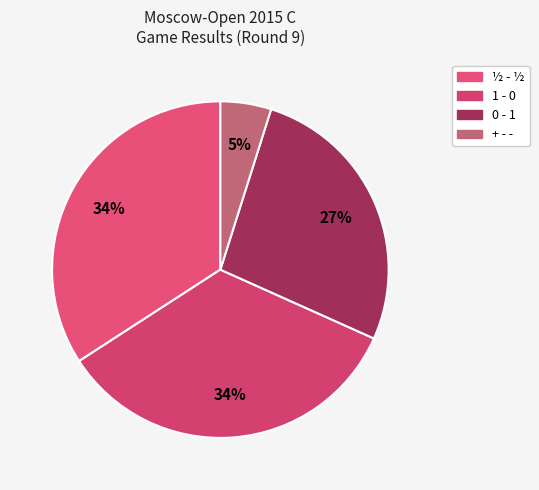

How many segments does this pie chart have?

4